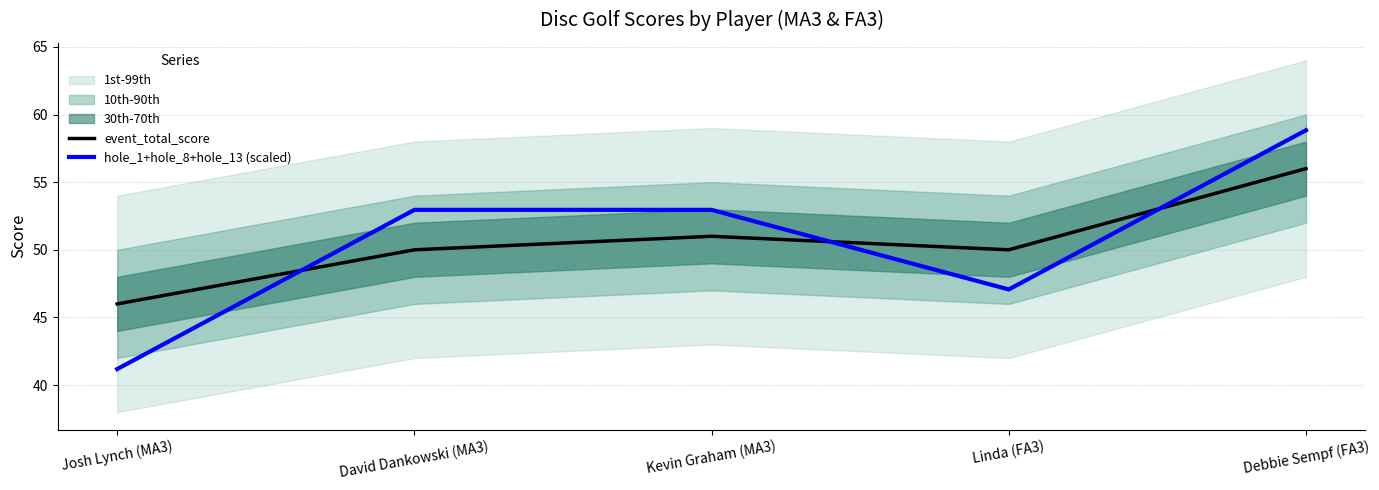

Reading right to left, extract all data points from this chart.

event_total_score: 56.0	50.0	51.0	50.0	46.0
hole_1+hole_8+hole_13 (scaled): 58.8	47.1	53.0	53.0	41.2